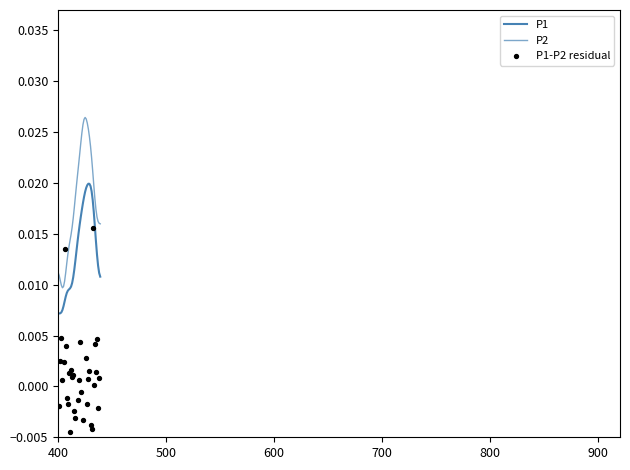

Which series reaches the maximum Y coordinate?

P2